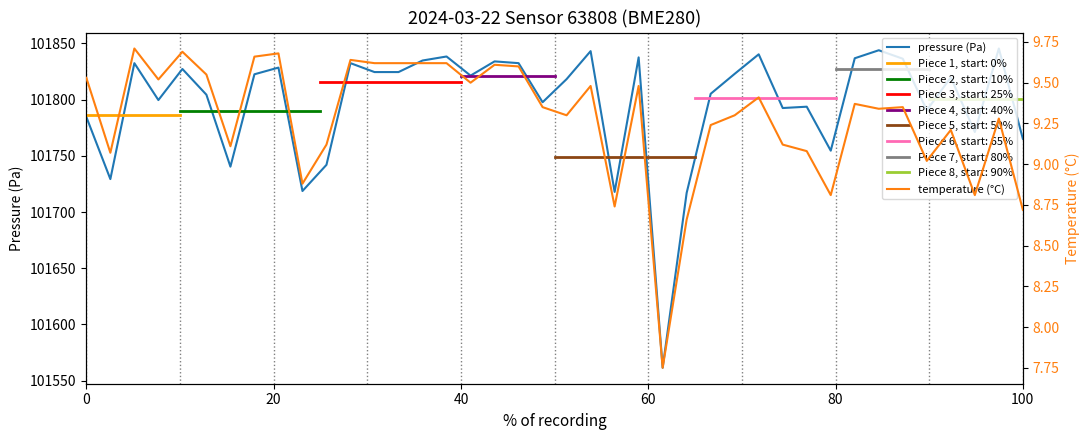

Reading right to left, transcribe all the data shown in this chart.

pressure (Pa): 101765.2	101845.5	101771.2	101819.8	101790.6	101836.4	101843.9	101836.8	101754.6	101793.7	101792.5	101840.3	101823.0	101805.2	101717.1	101561.4	101837.6	101717.9	101843.2	101818.2	101797.7	101832.5	101834.0	101821.4	101838.4	101834.8	101824.5	101824.5	101832.5	101742.0	101718.7	101828.5	101822.6	101740.4	101804.4	101827.3	101799.6	101832.4	101729.3	101784.6
temperature (°C): 8.7	9.3	8.8	9.2	9.0	9.3	9.3	9.4	8.8	9.1	9.1	9.4	9.3	9.2	8.7	7.8	9.5	8.7	9.5	9.3	9.3	9.6	9.6	9.5	9.6	9.6	9.6	9.6	9.6	9.1	8.9	9.7	9.7	9.1	9.6	9.7	9.5	9.7	9.1	9.5